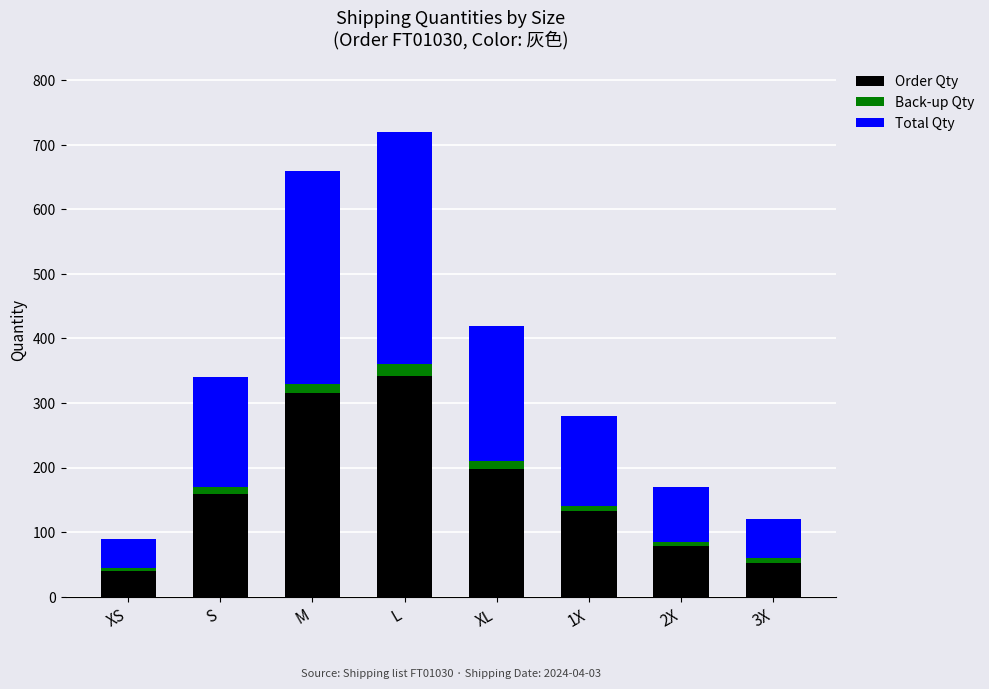

What are all the series names shown in the legend?

Order Qty, Back-up Qty, Total Qty